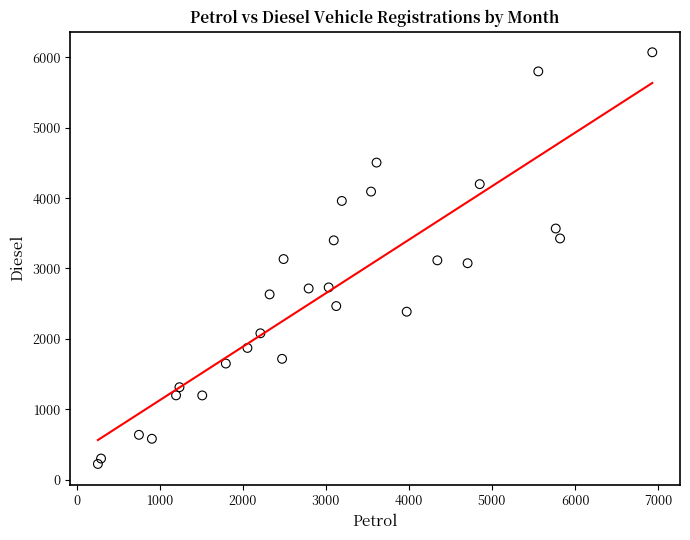

What is the range of Y values (max minus min)?

5851